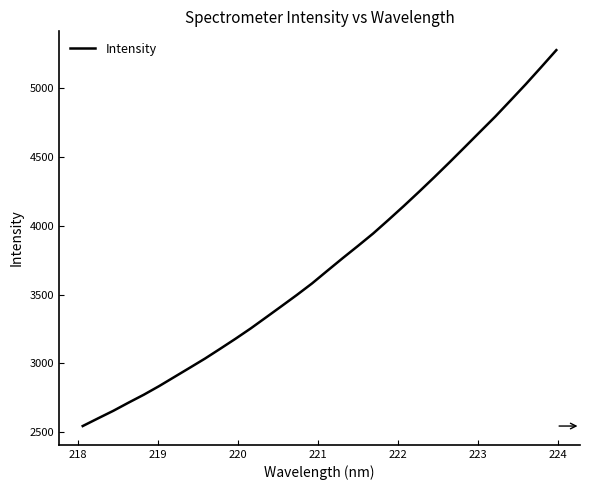

What is the minimum value shown in the chart?

2544.8